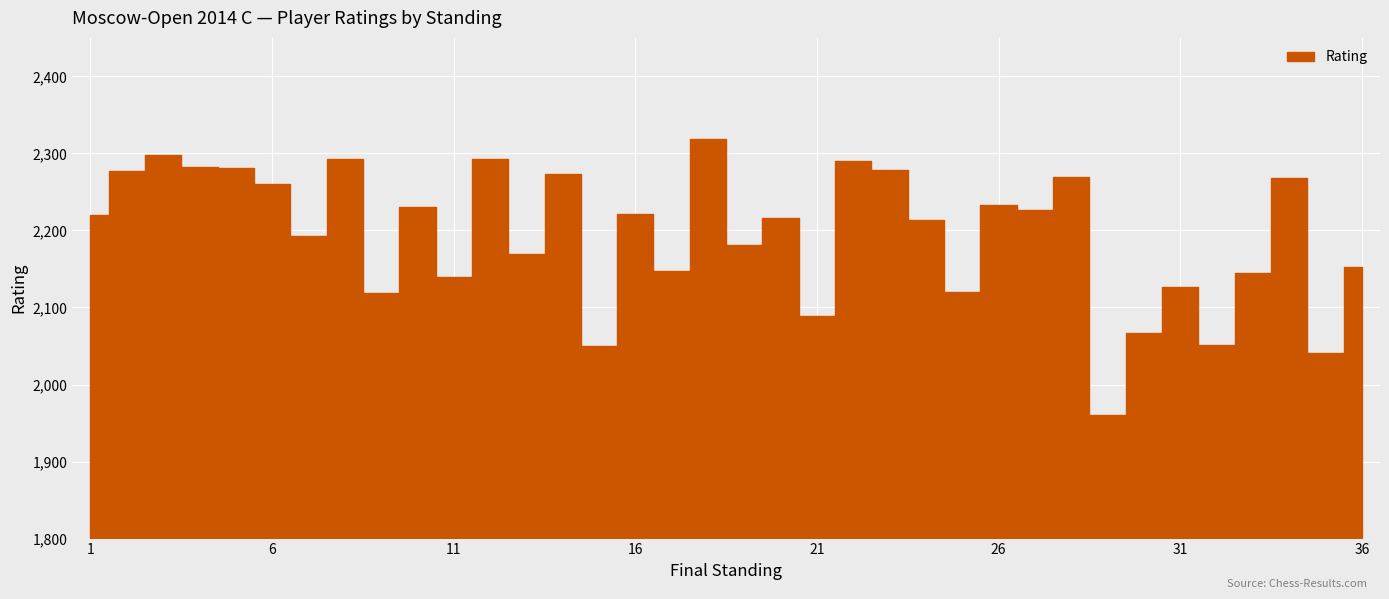

What is the difference between the maximum and minimum values?

359